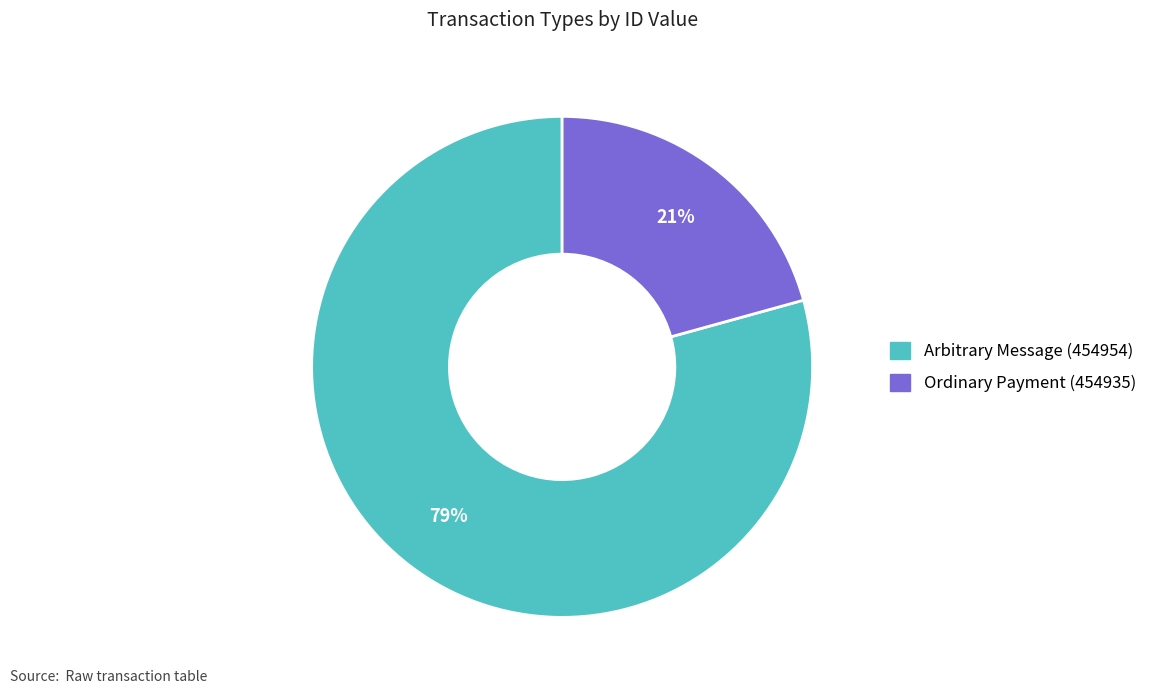

Which slice represents more than half of the pie?

Arbitrary Message (454954)